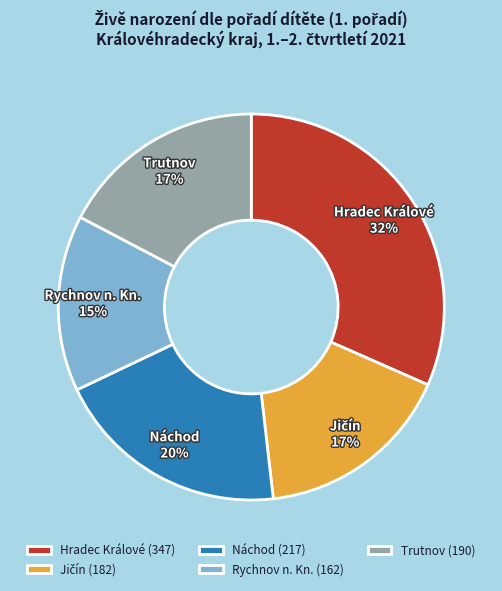

Between Trutnov and Hradec Králové, which is larger?

Hradec Králové